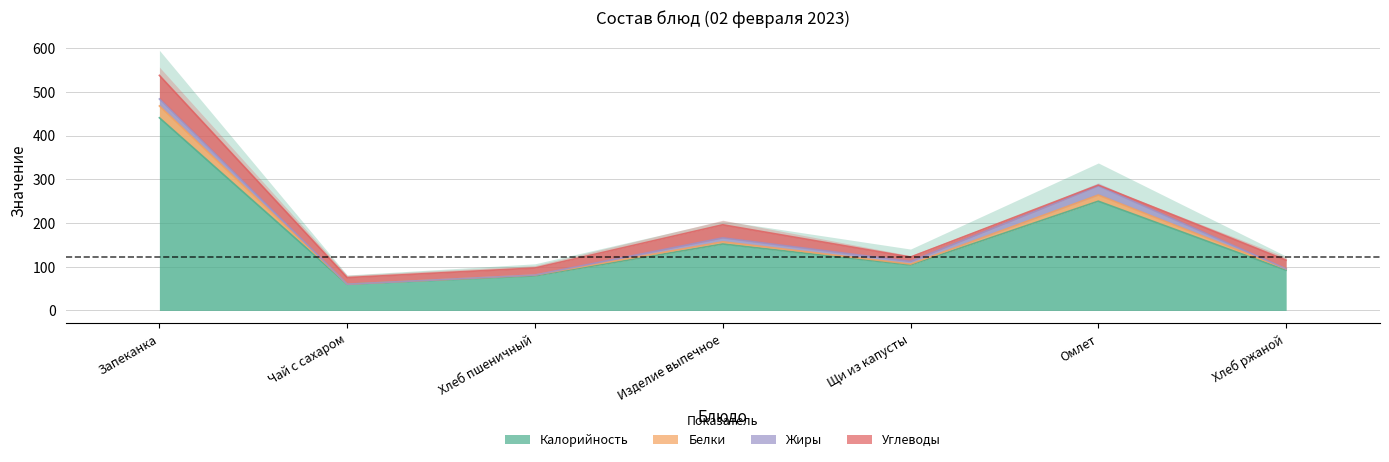

Is it true that Калорийность equals 250 at Омлет?

True